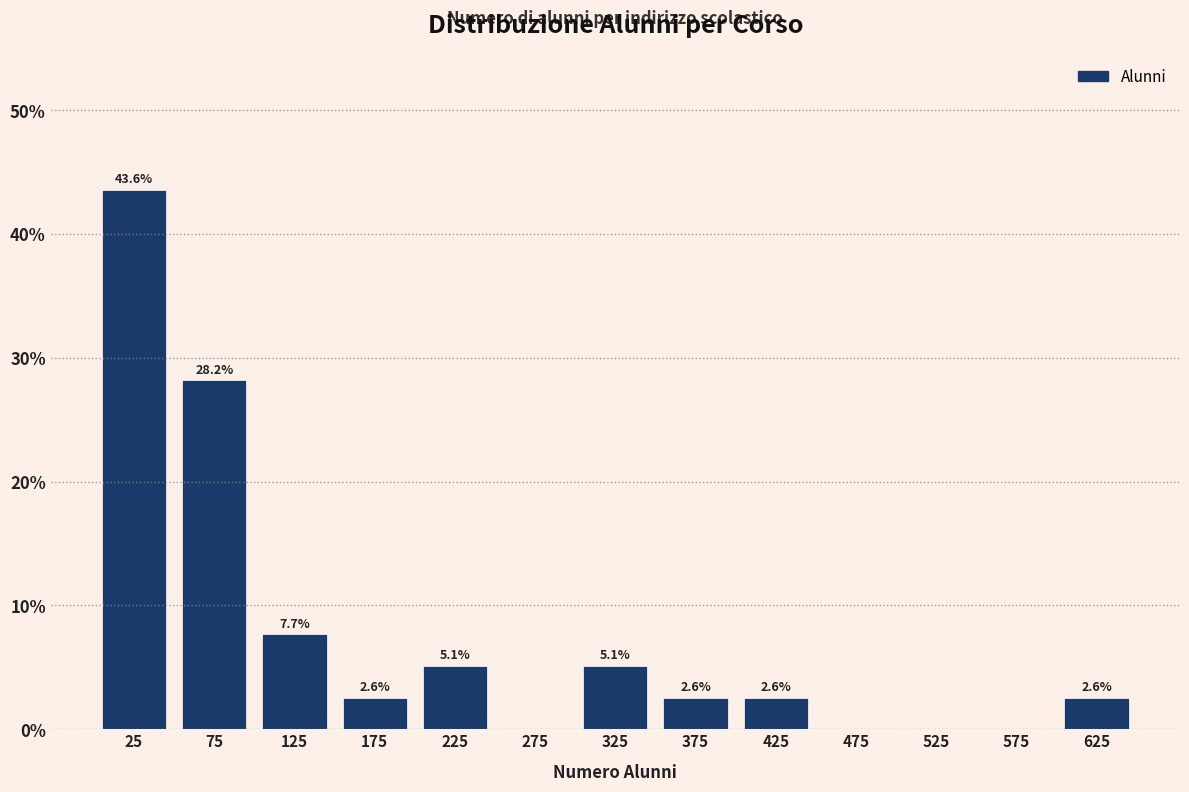

Over which range of the x-axis is the bar tallest?

0 to 50